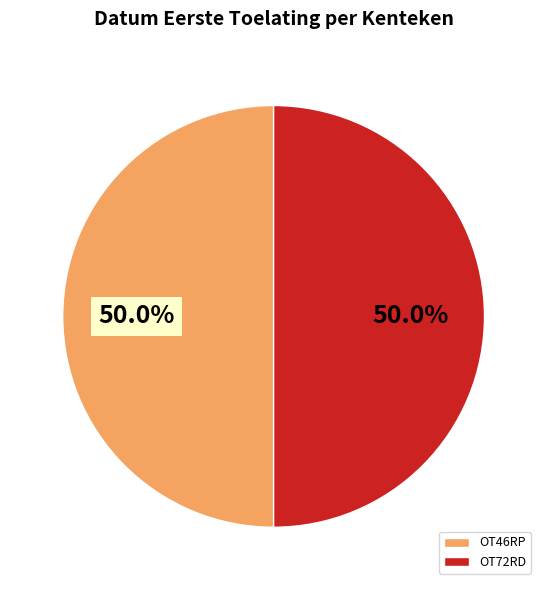

To the nearest percent, what is the combined percentage of OT72RD and OT46RP?

100%